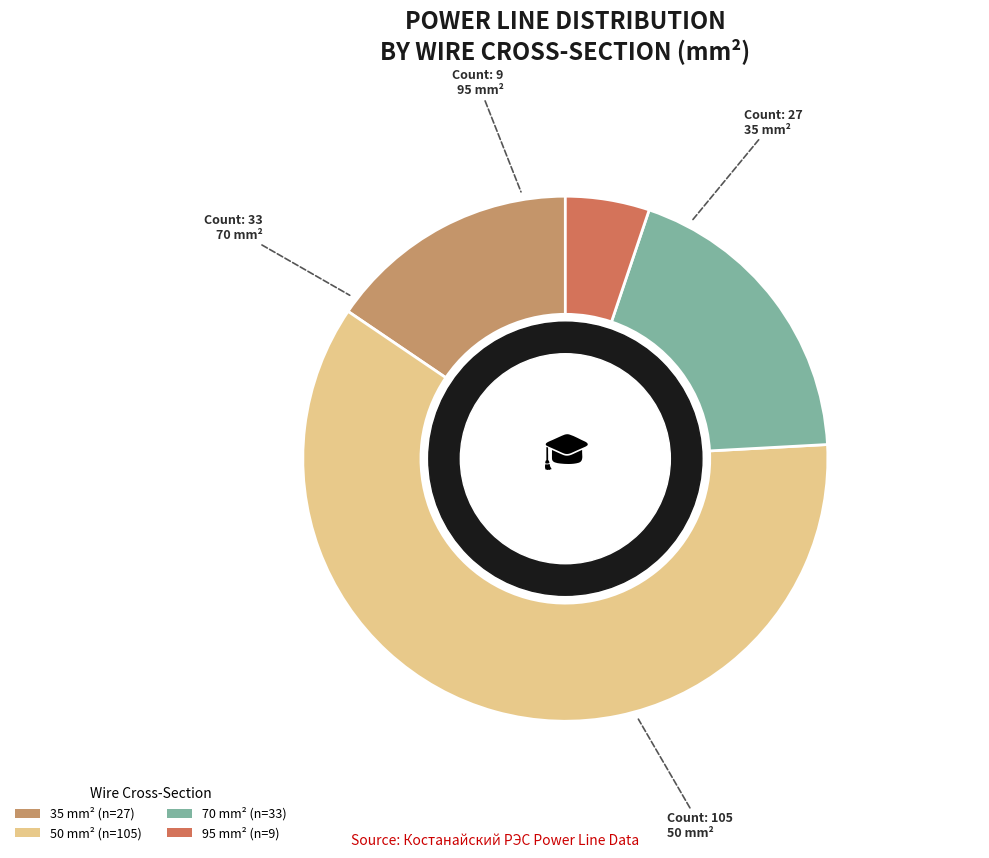

The 70 slice represents 7% of the pie. True or false?

False